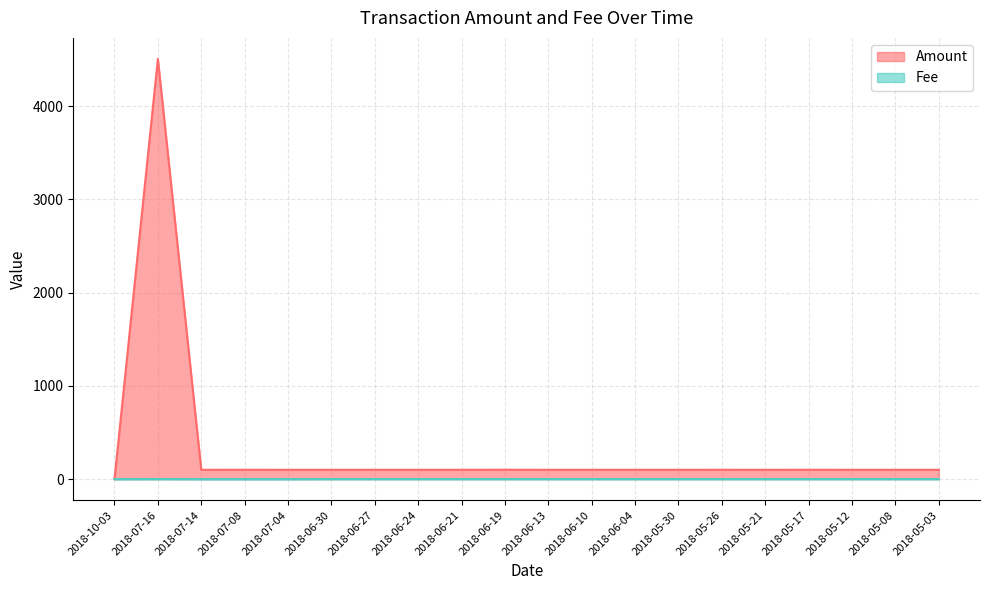

Count the number of categories in the chart.

20